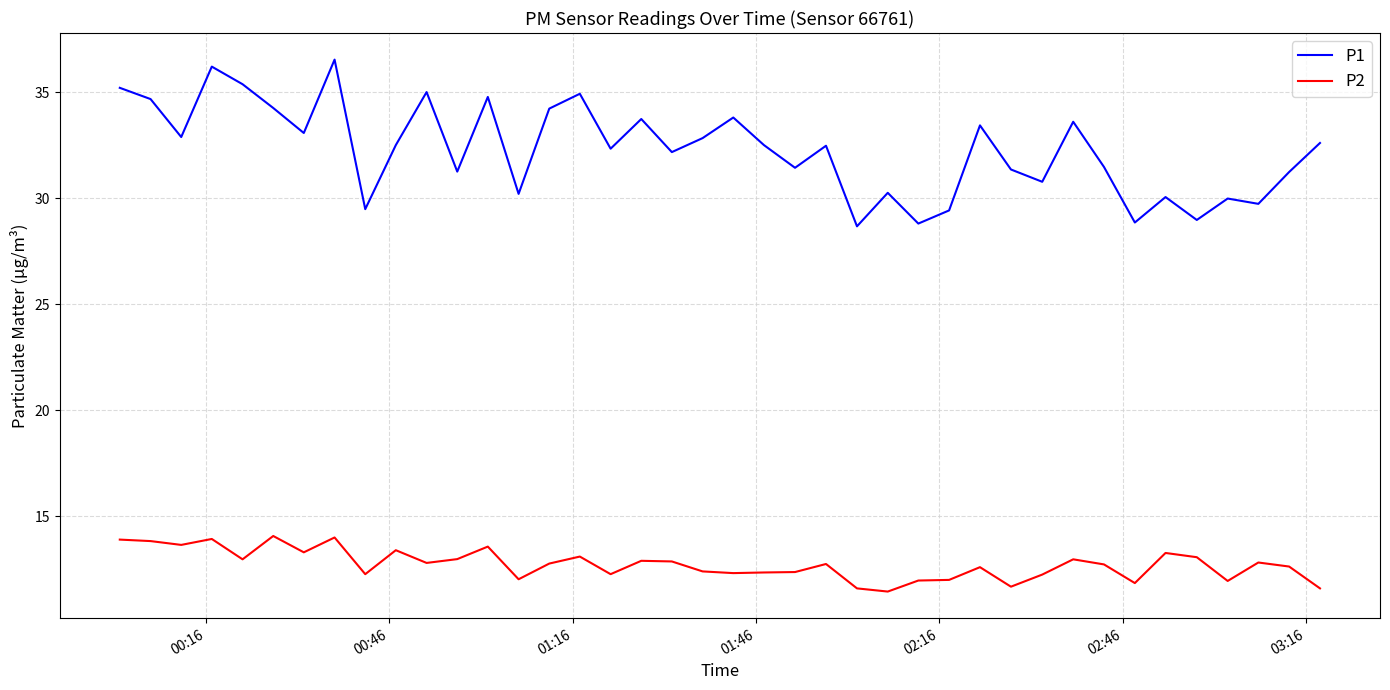

What is the sum of all P2 values?

509.2